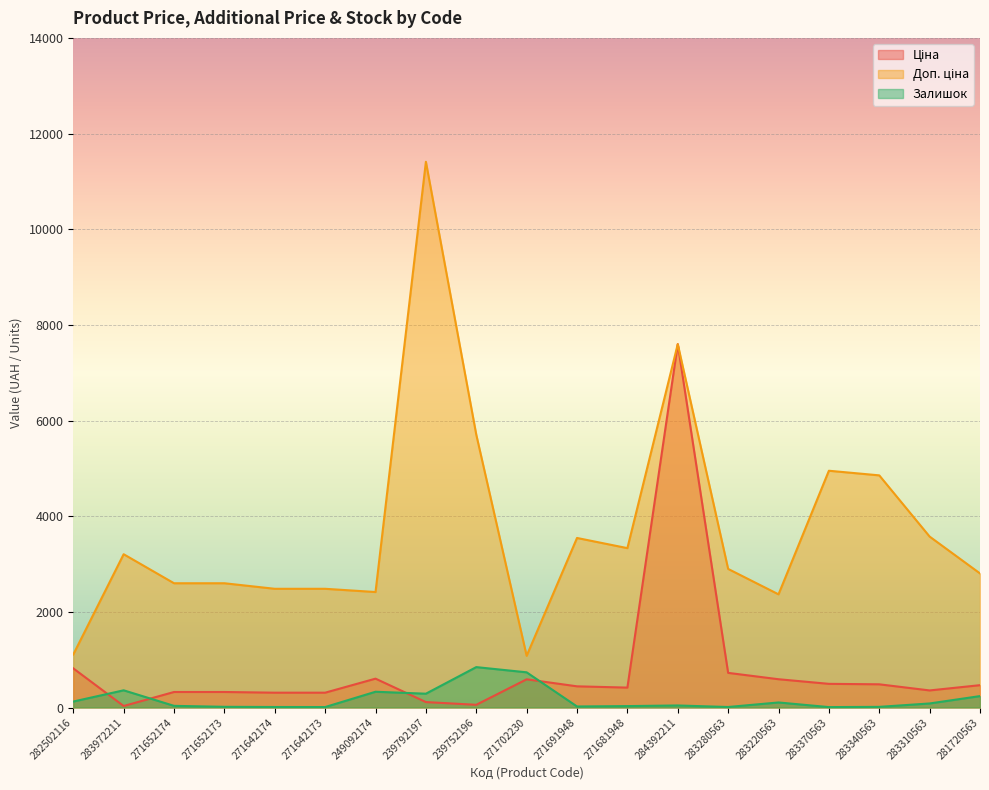

Which category has the highest value in the Ціна series?

284392211